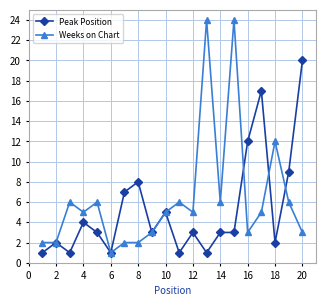

What is the maximum value for Peak Position?

20